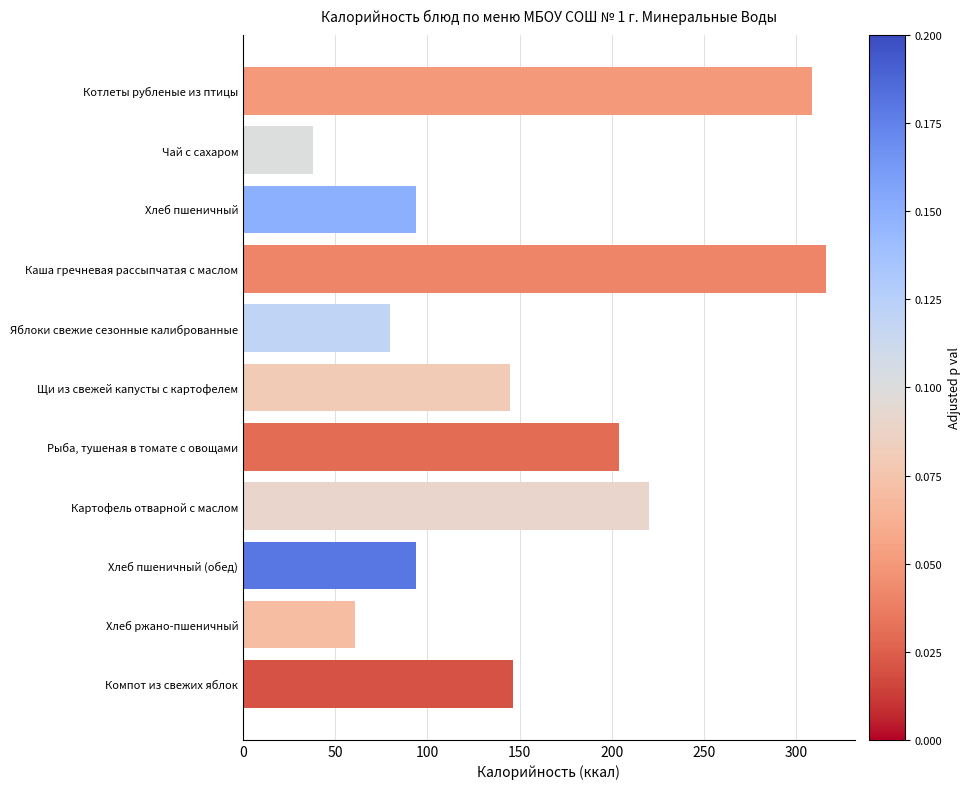

Reading top to bottom, list all the values displayed in this chart.

Котлеты рубленые из птицы=308.5	Чай с сахаром=38.0	Хлеб пшеничный=94.0	Каша гречневая рассыпчатая с маслом=316.0	Яблоки свежие сезонные калиброванные=79.5	Щи из свежей капусты с картофелем=144.8	Рыба, тушеная в томате с овощами=204.0	Картофель отварной с маслом=220.2	Хлеб пшеничный (обед)=94.0	Хлеб ржано-пшеничный=60.9	Компот из свежих яблок=146.6